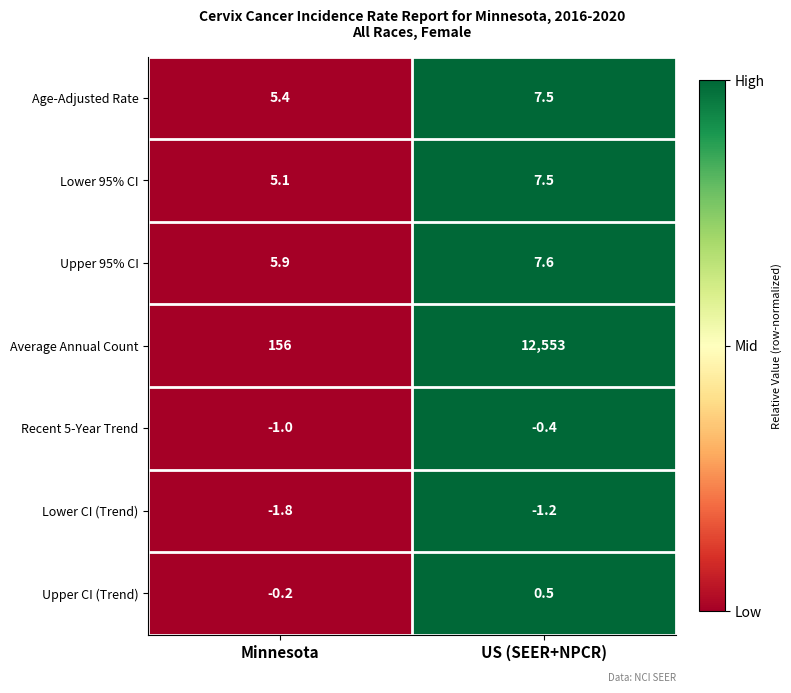

What is the minimum value shown in the chart?

-1.8